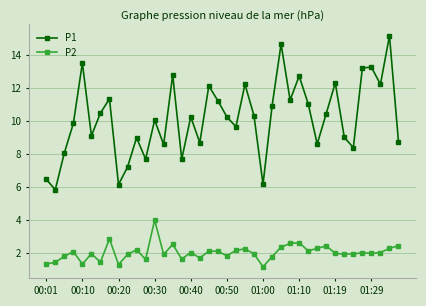

True or false: P1 and P2 cross at least once.

False